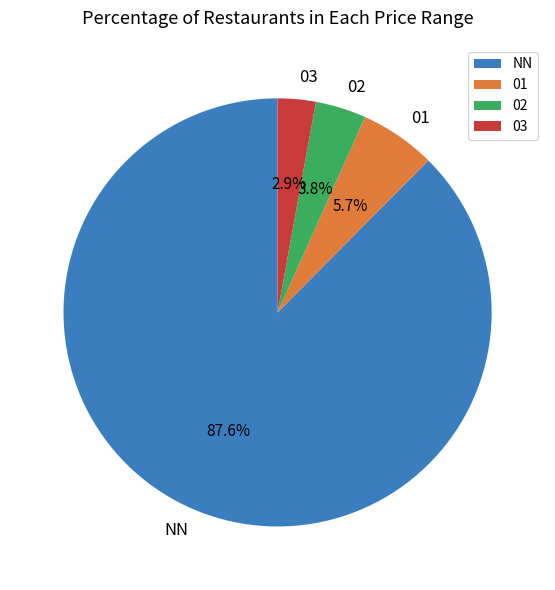

What is the largest slice in the pie chart?

NN